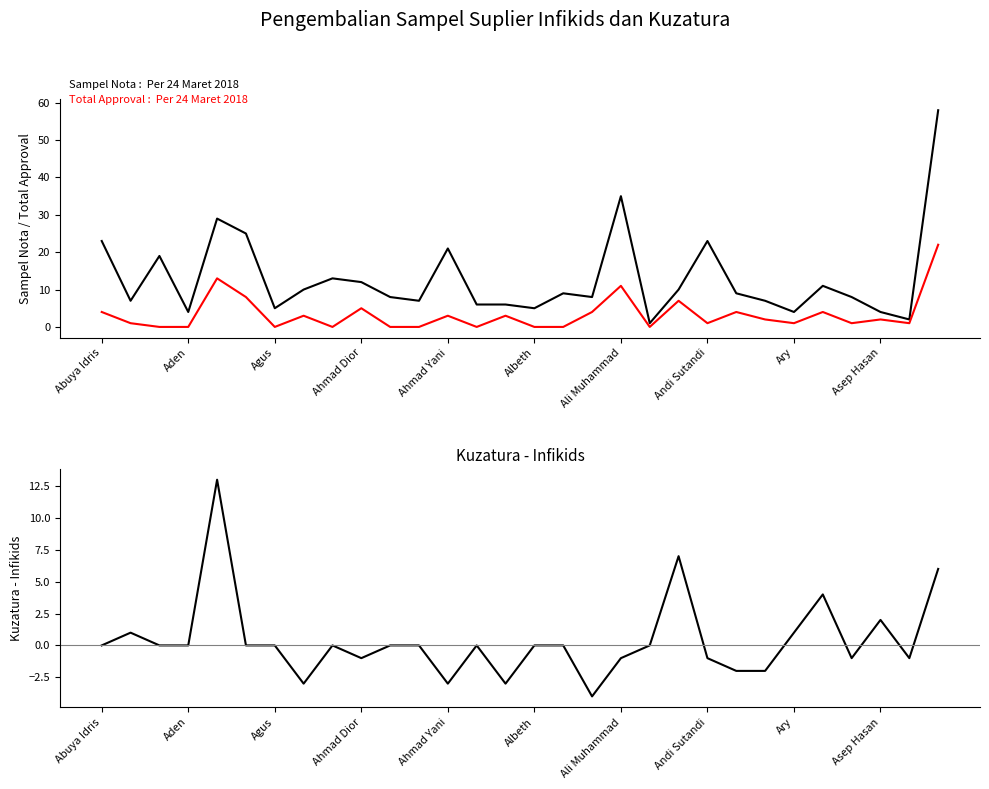

At which label does Kuzatura - Infikids first exceed 0?

Aden